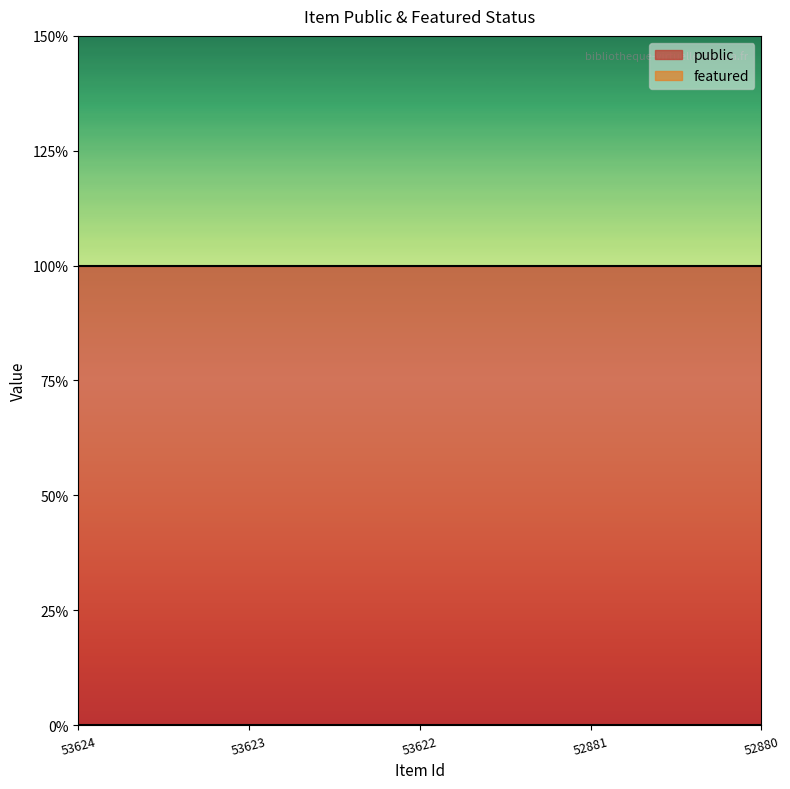

True or false: featured has a value of 0 at 52880.

True